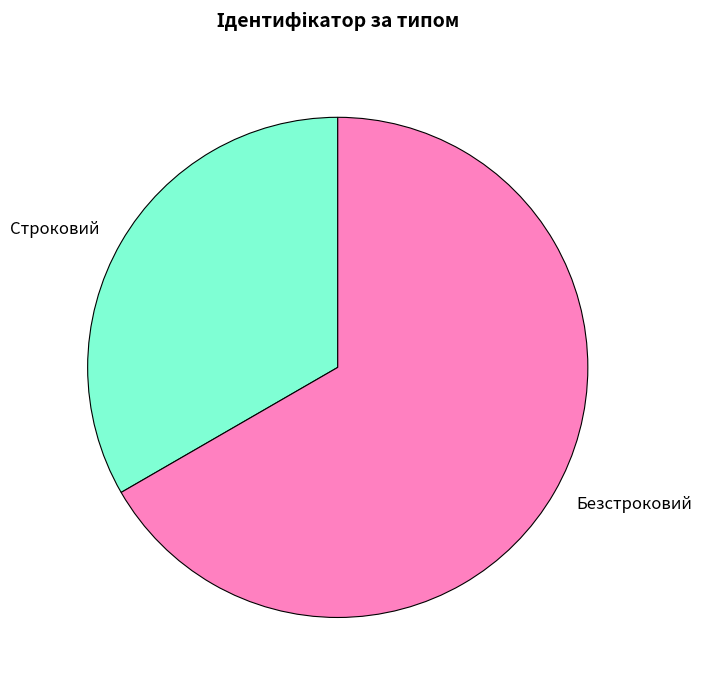

Which category accounts for the majority?

Безстроковий